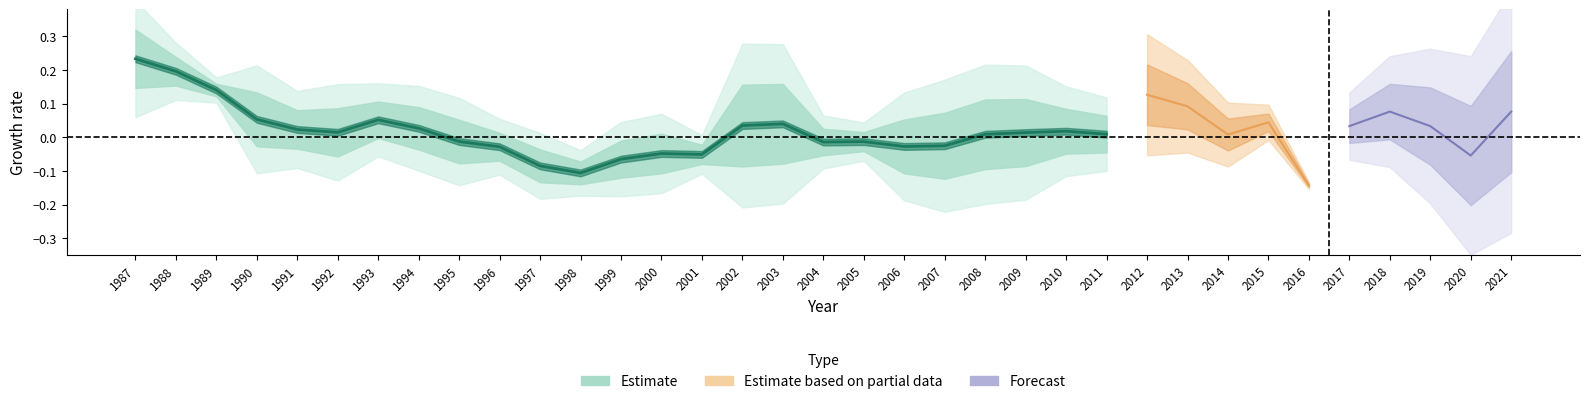

What is the sum of the values at 2011 and 1988?

0.2